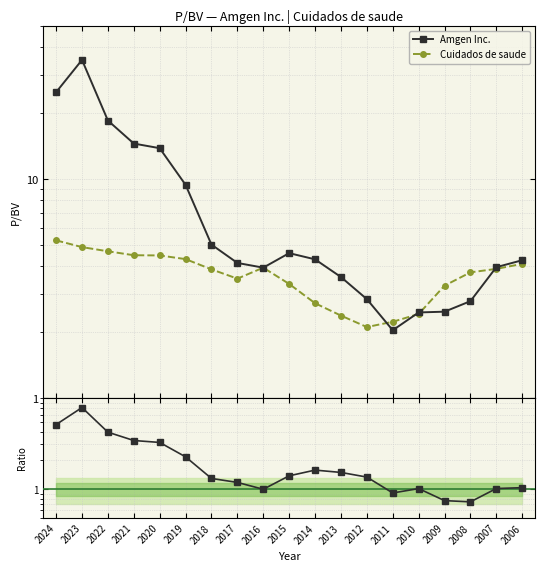

Is it true that Amgen Inc. equals 3.5 at 2019?

False